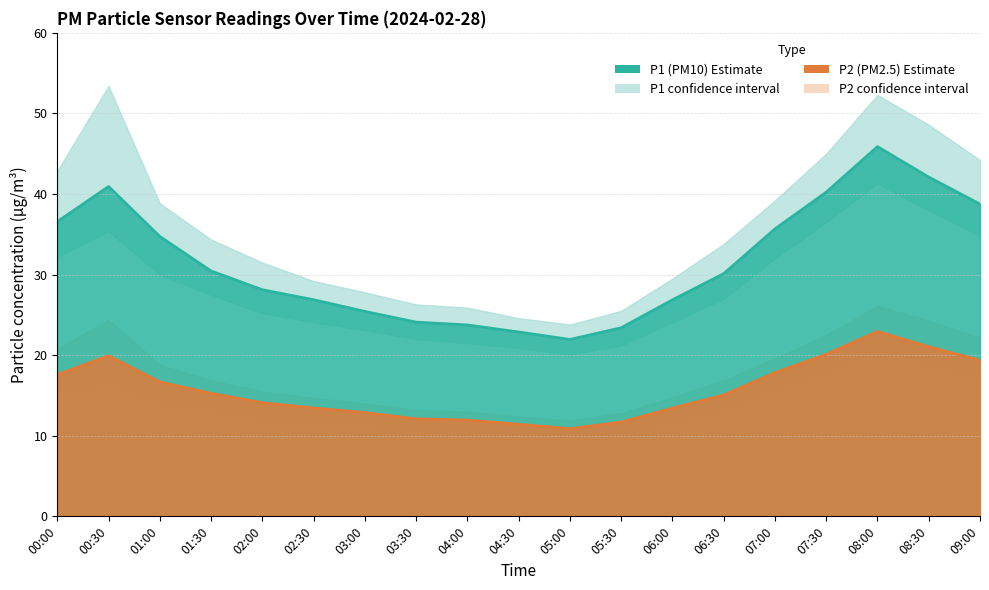

What is the total value across all series at 03:00?

114.7